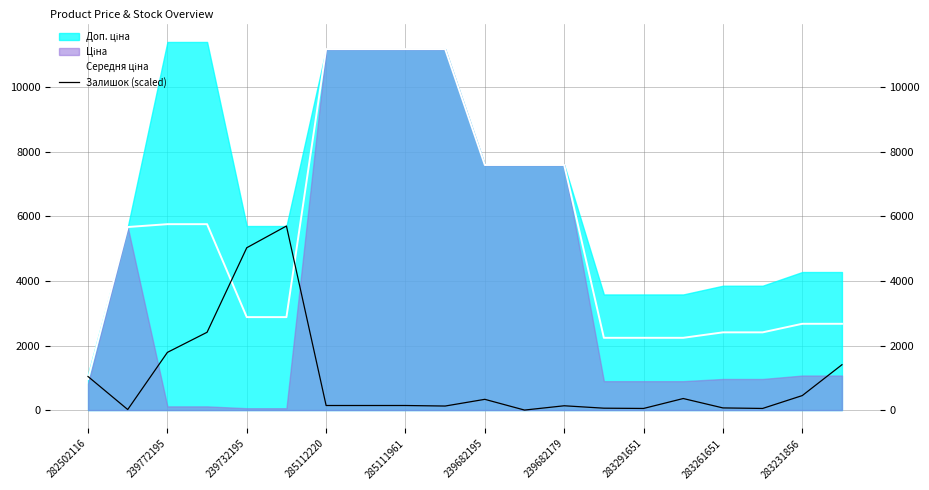

Reading right to left, what are all the values shown in this chart?

Середня ціна: 2674.4	2674.4	2408.8	2408.8	2239.8	2239.8	2239.8	7596.5	7596.5	7596.5	11188.2	11188.2	11188.2	11188.2	2881.0	2881.0	5762.1	5762.1	5673.8	963.8
Залишок (scaled): 1405.5	449.1	49.9	66.5	357.6	49.9	58.2	133.1	0.0	332.7	124.7	141.4	141.4	141.4	5705.0	5031.4	2411.7	1788.0	16.6	1039.5